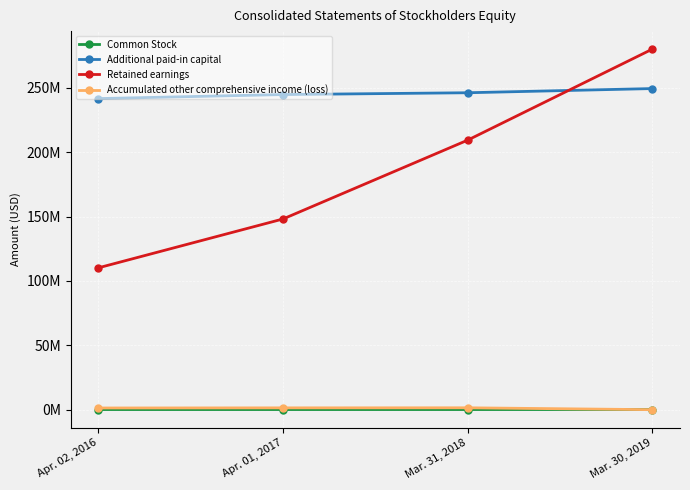

Rank the series by their maximum value, from lowest to highest.

Common Stock, Accumulated other comprehensive income (loss), Additional paid-in capital, Retained earnings